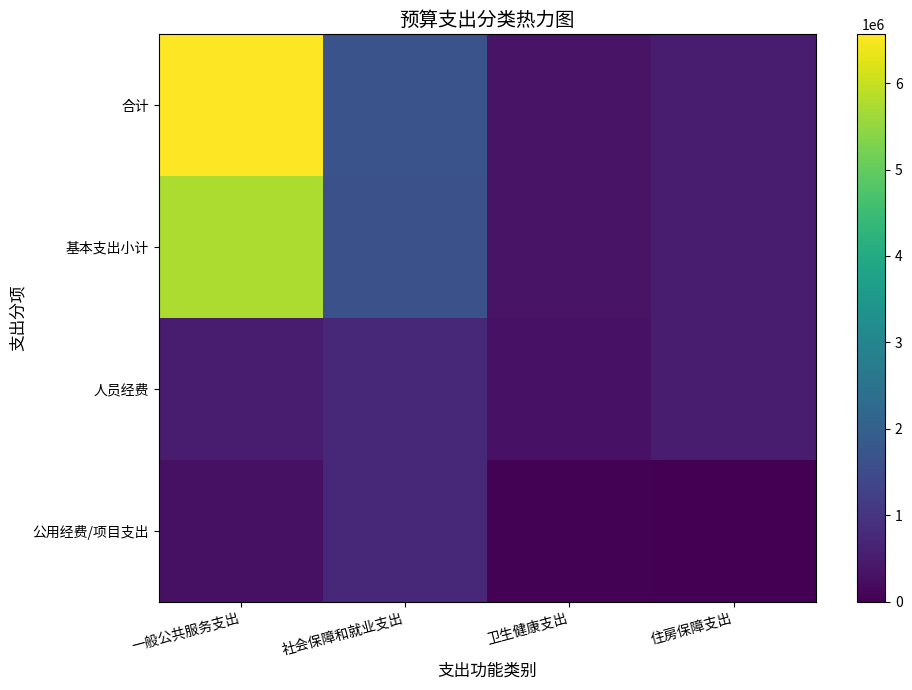

Which series has the largest total across all categories?

合计